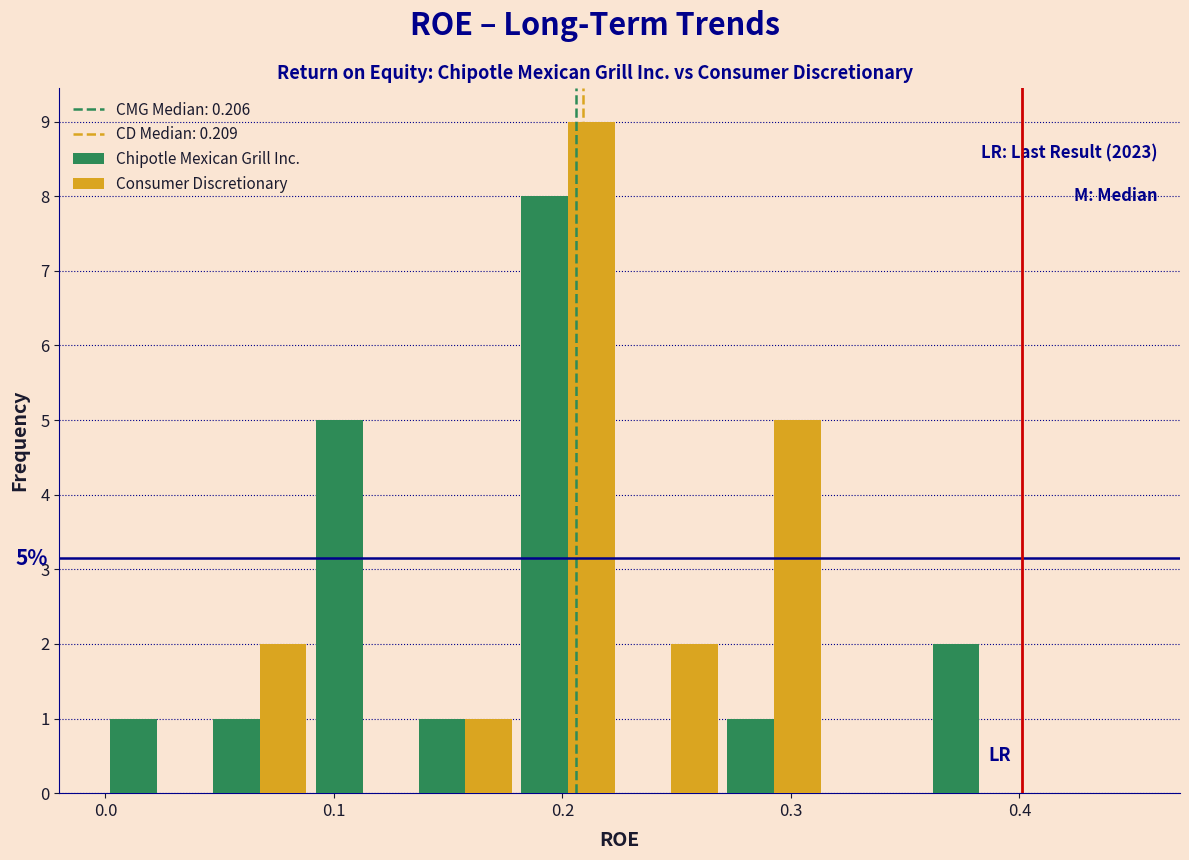

In the Chipotle Mexican Grill Inc. series, which range on the x-axis has the tallest bar?

0.180 to 0.225